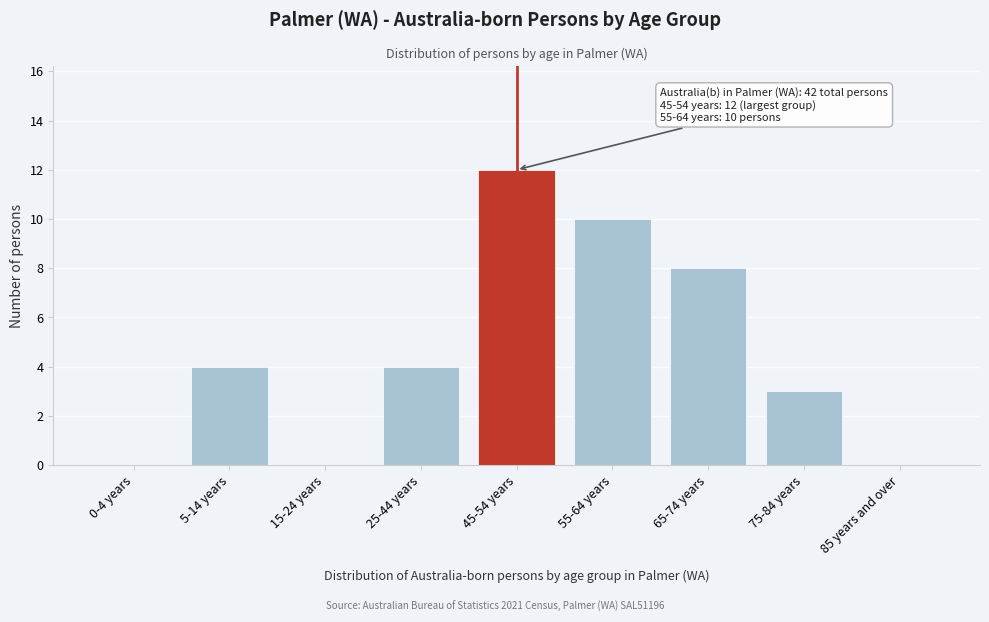

Reading left to right, what are all the values shown in this chart?

0-4 years=0	5-14 years=4	15-24 years=0	25-44 years=4	45-54 years=12	55-64 years=10	65-74 years=8	75-84 years=3	85 years and over=0